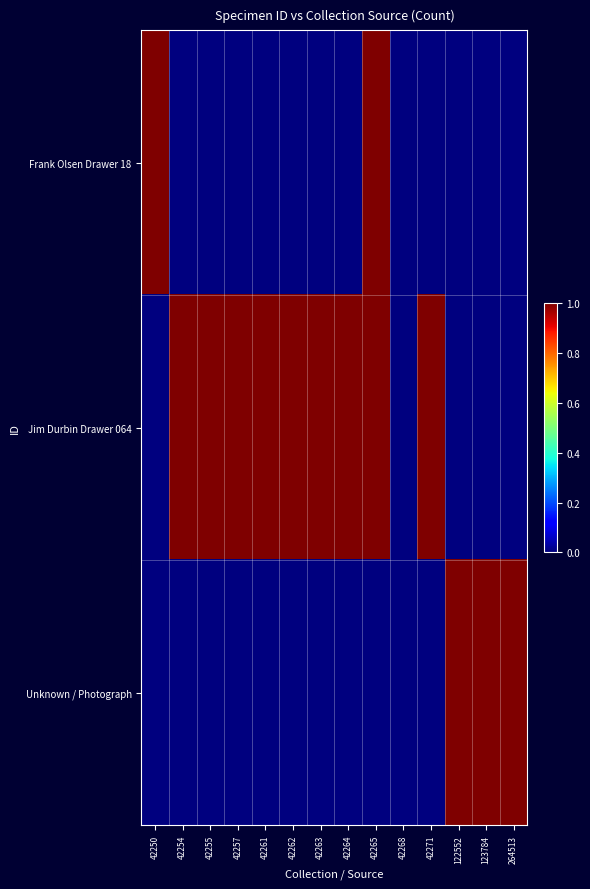

Which series has the largest range (max minus min)?

Frank Olsen Drawer 18